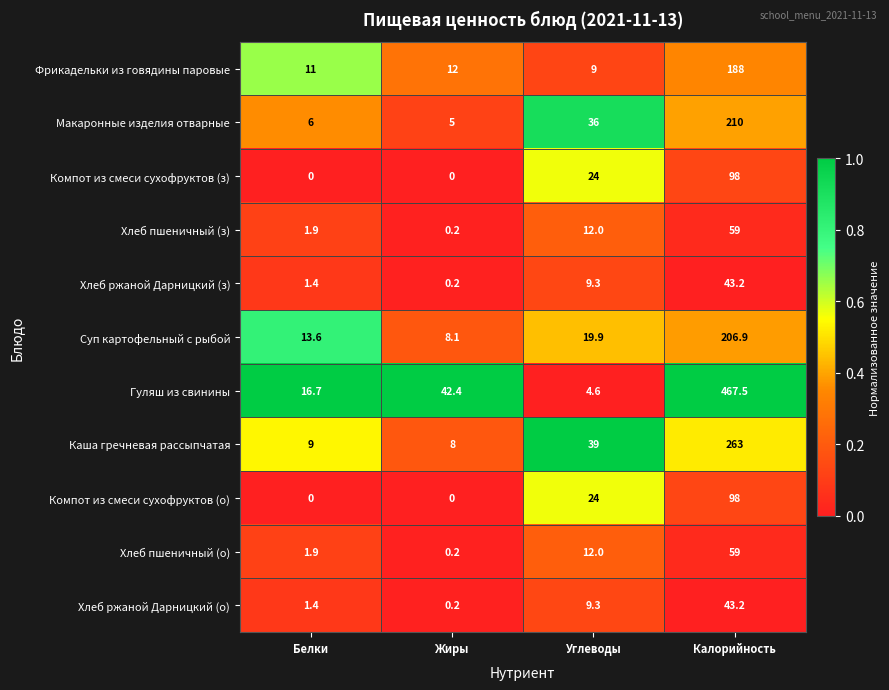

Count the number of categories in the chart.

4